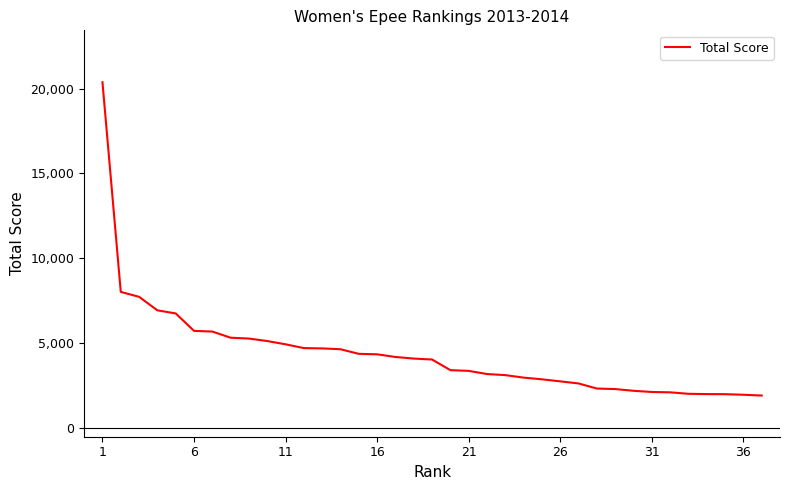

What is the difference between the maximum and second lowest values?

18400.3